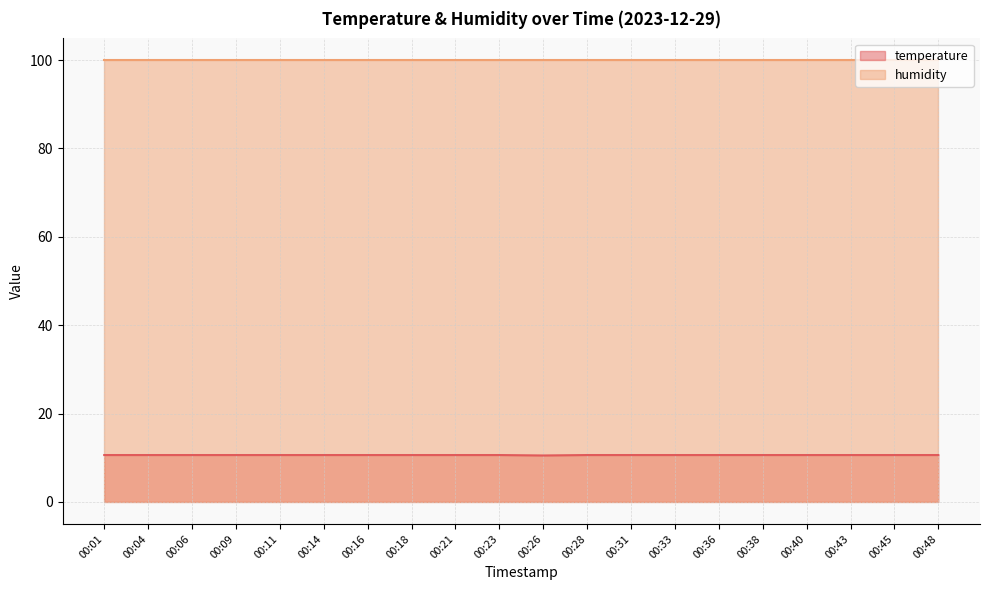

Reading left to right, transcribe all the data shown in this chart.

00:01=10.6	00:04=10.6	00:06=10.6	00:09=10.6	00:11=10.6	00:14=10.6	00:16=10.6	00:18=10.6	00:21=10.6	00:23=10.6	00:26=10.5	00:28=10.6	00:31=10.6	00:33=10.6	00:36=10.6	00:38=10.6	00:40=10.6	00:43=10.6	00:45=10.6	00:48=10.6